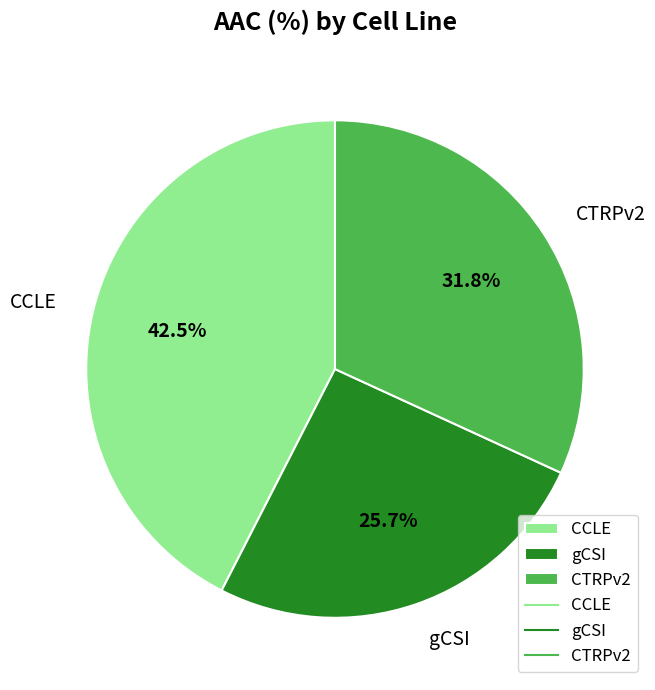

Which has a higher value, CTRPv2 or gCSI?

CTRPv2